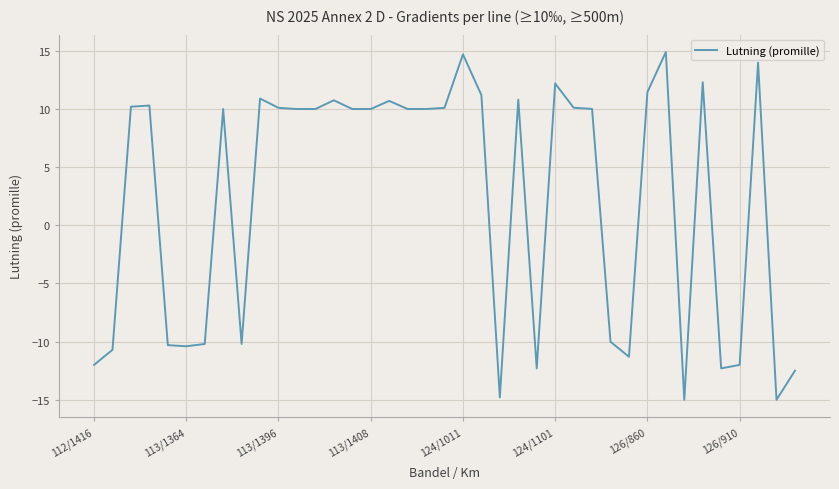

What is the smallest value displayed?

-15.0